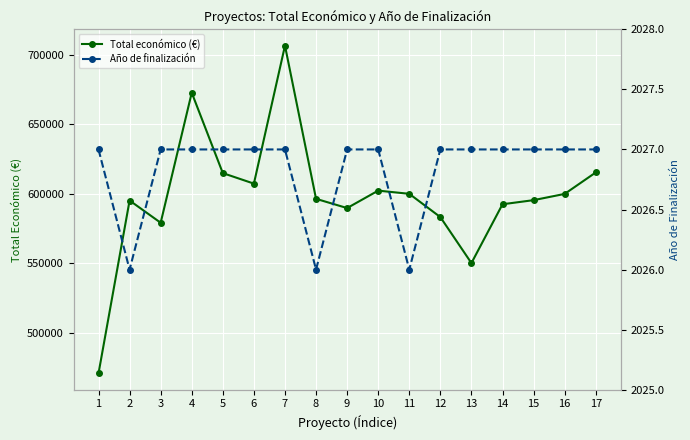

Reading left to right, what are all the values shown in this chart?

Total económico (€): 1=470675.0	2=595173.0	3=579152.0	4=672807.0	5=614907.0	6=607342.0	7=706697.0	8=596384.0	9=589731.0	10=602295.4	11=599992.0	12=583223.0	13=550111.0	14=592475.0	15=595436.0	16=599927.0	17=615375.0
Año de finalización: 1=2027.0	2=2026.0	3=2027.0	4=2027.0	5=2027.0	6=2027.0	7=2027.0	8=2026.0	9=2027.0	10=2027.0	11=2026.0	12=2027.0	13=2027.0	14=2027.0	15=2027.0	16=2027.0	17=2027.0